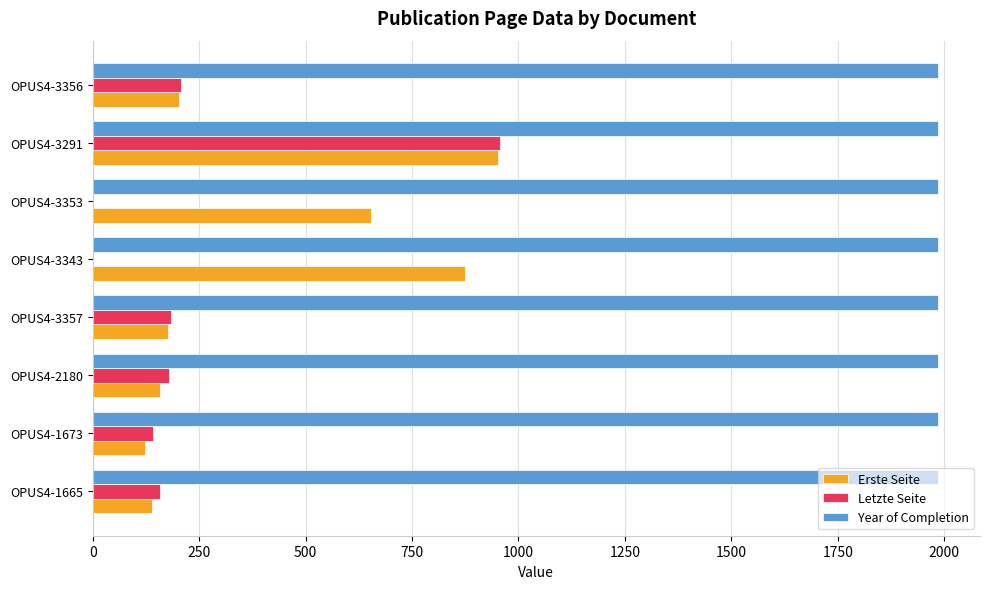

What is the maximum value for Letzte Seite?

956